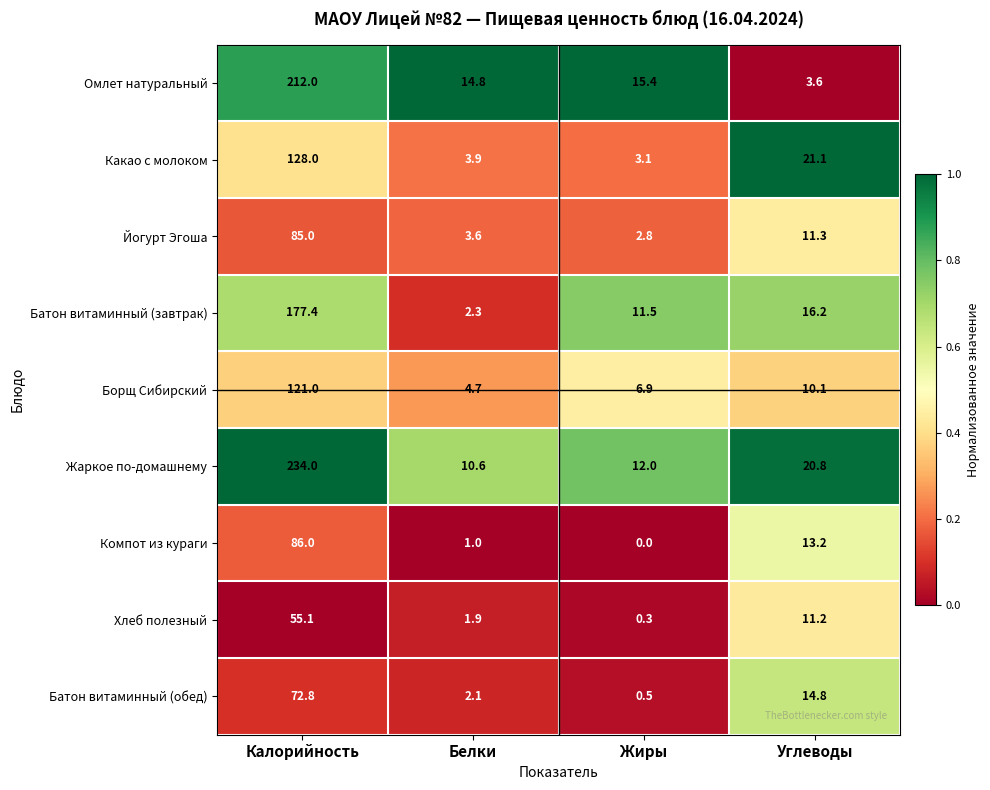

The Йогурт Эгоша series shows 2.8 at Жиры. True or false?

True